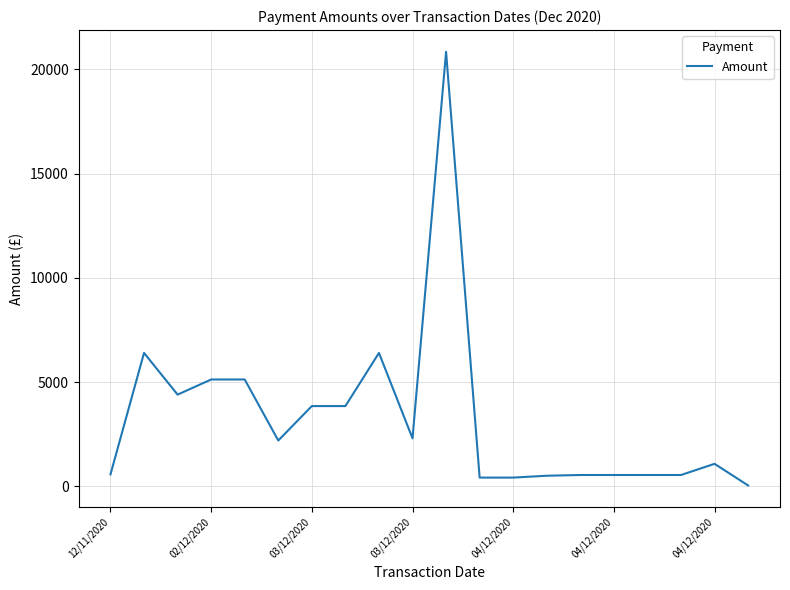

How many lines are shown in the chart?

1